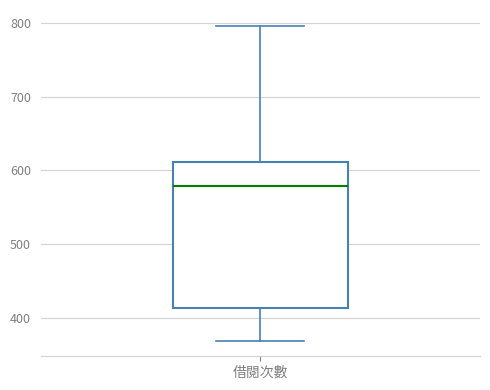

Read this box plot against the y-axis: the position of the median line, the range covered by the box, and the ends of both whiskers. The values are not printed on the chart, so give them approximately, as read against the axis.

median 580, box 410 to 610, whiskers 370 to 800